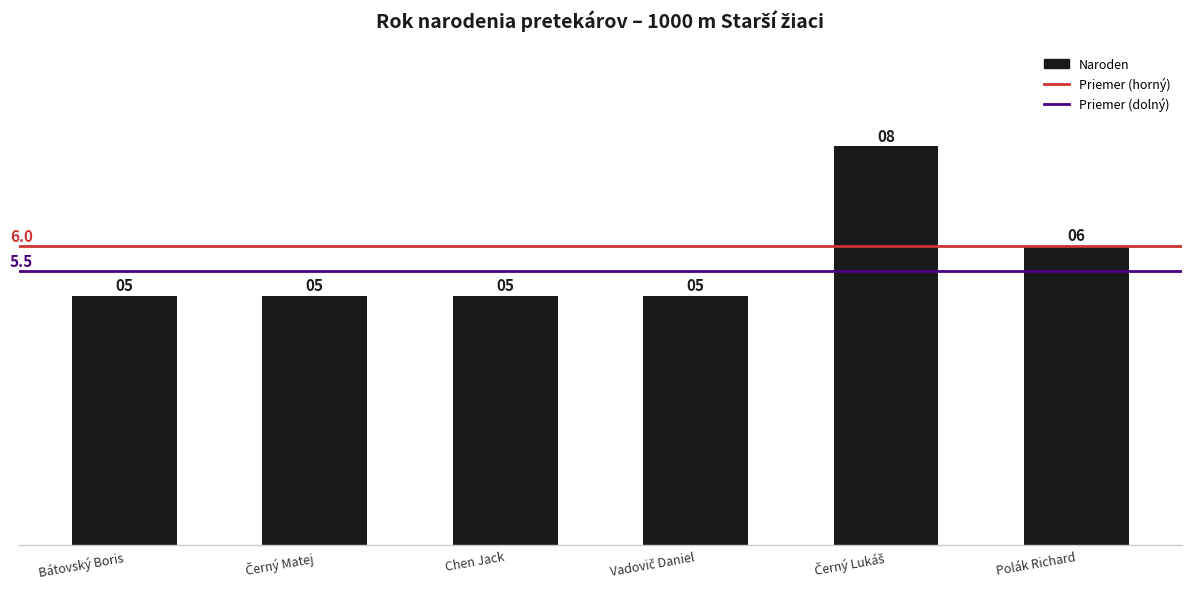

Reading right to left, transcribe all the data shown in this chart.

6	8	5	5	5	5